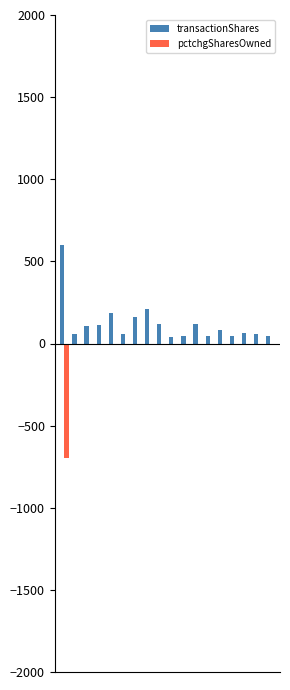

What is the sum of all pctchgSharesOwned values?

-705.5